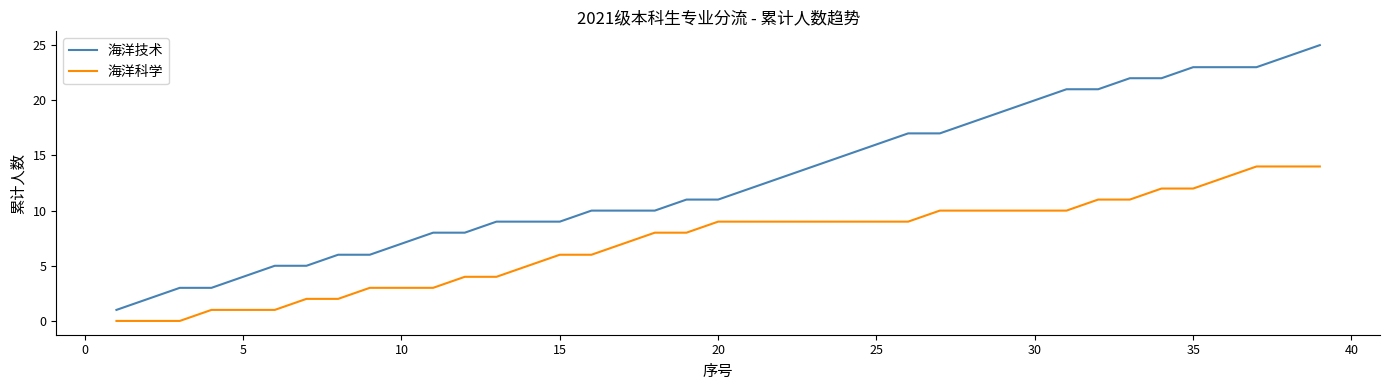

True or false: 海洋科学 and 海洋技术 intersect in this chart.

False